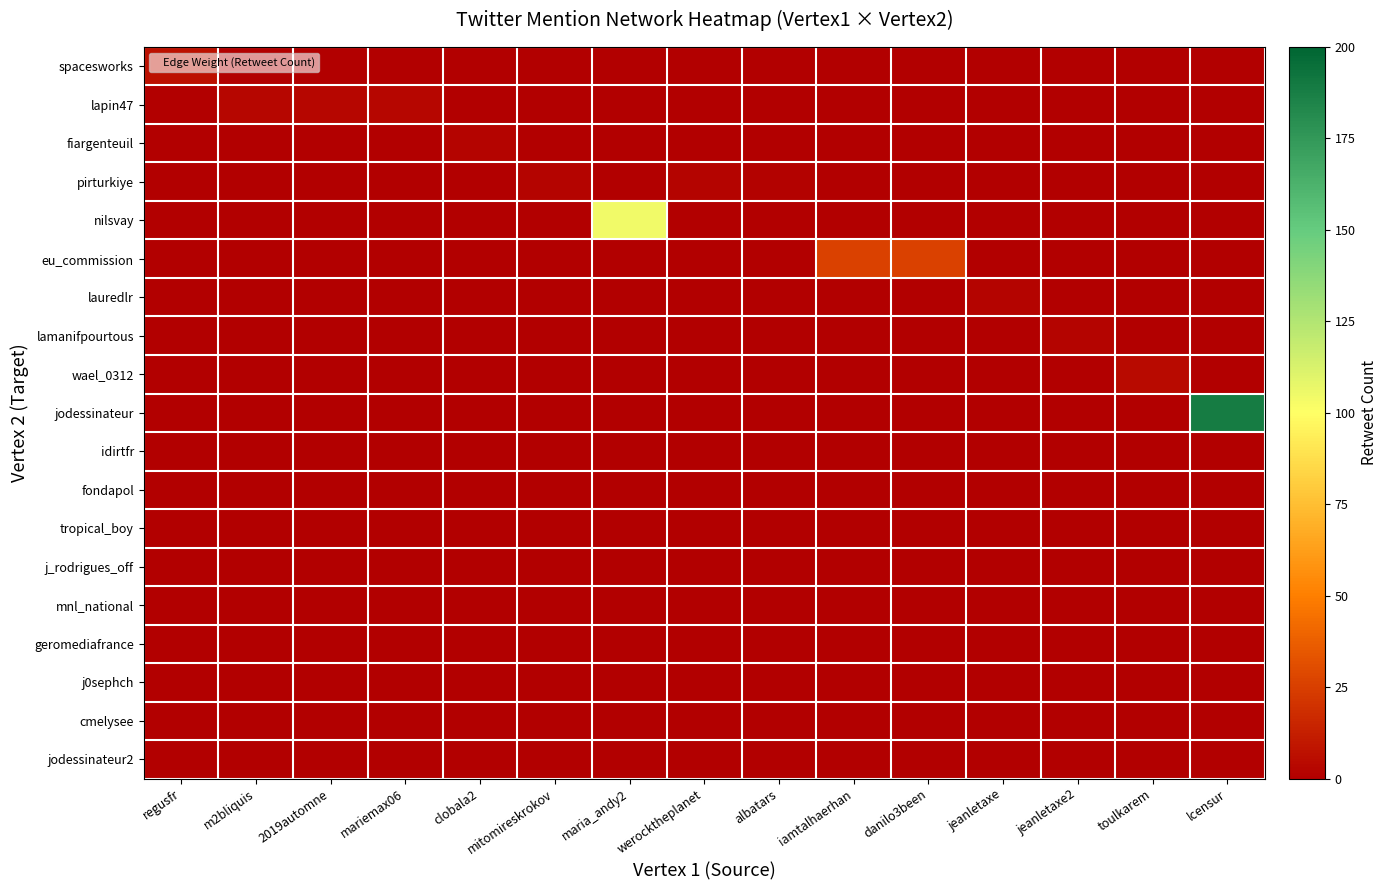

What is the difference between the highest and lowest values at 2019automne?

3